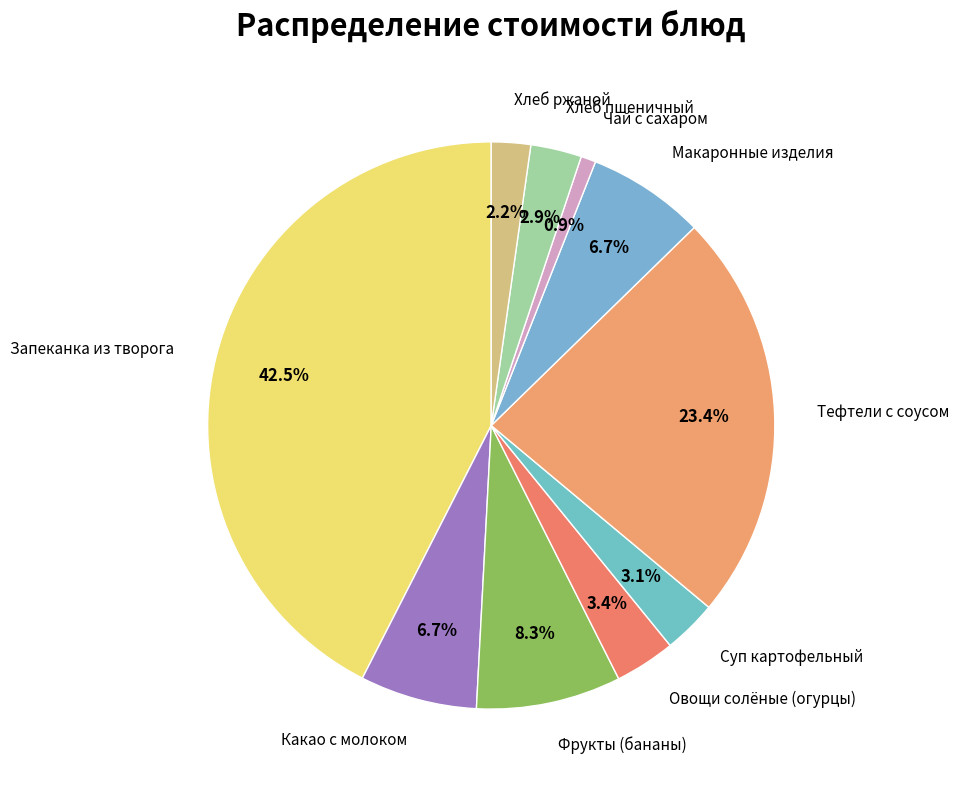

Does Тефтели с соусом represent more than half of the total?

No